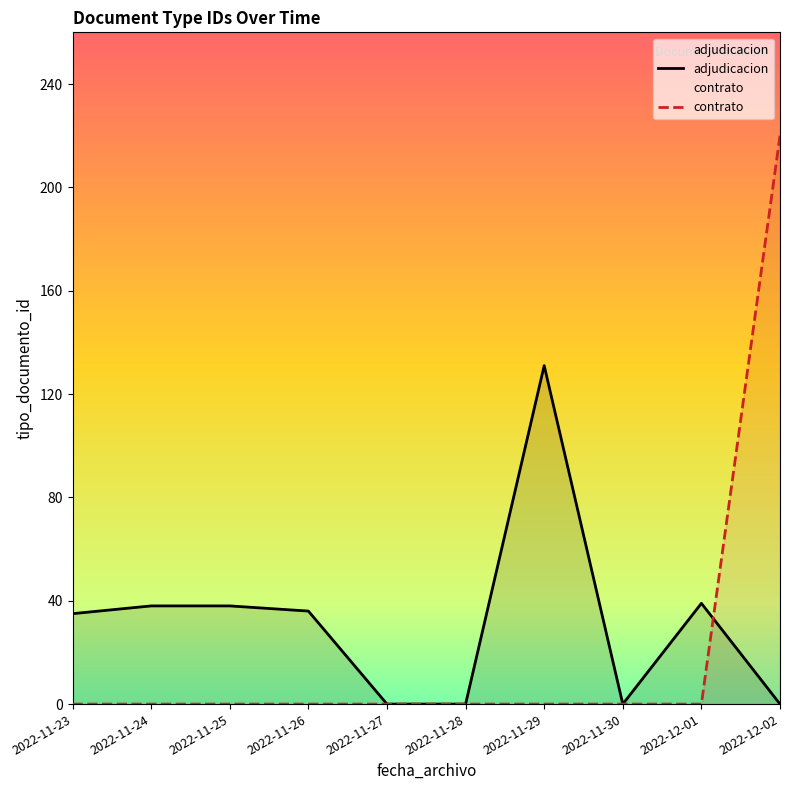

Count the number of categories in the chart.

10